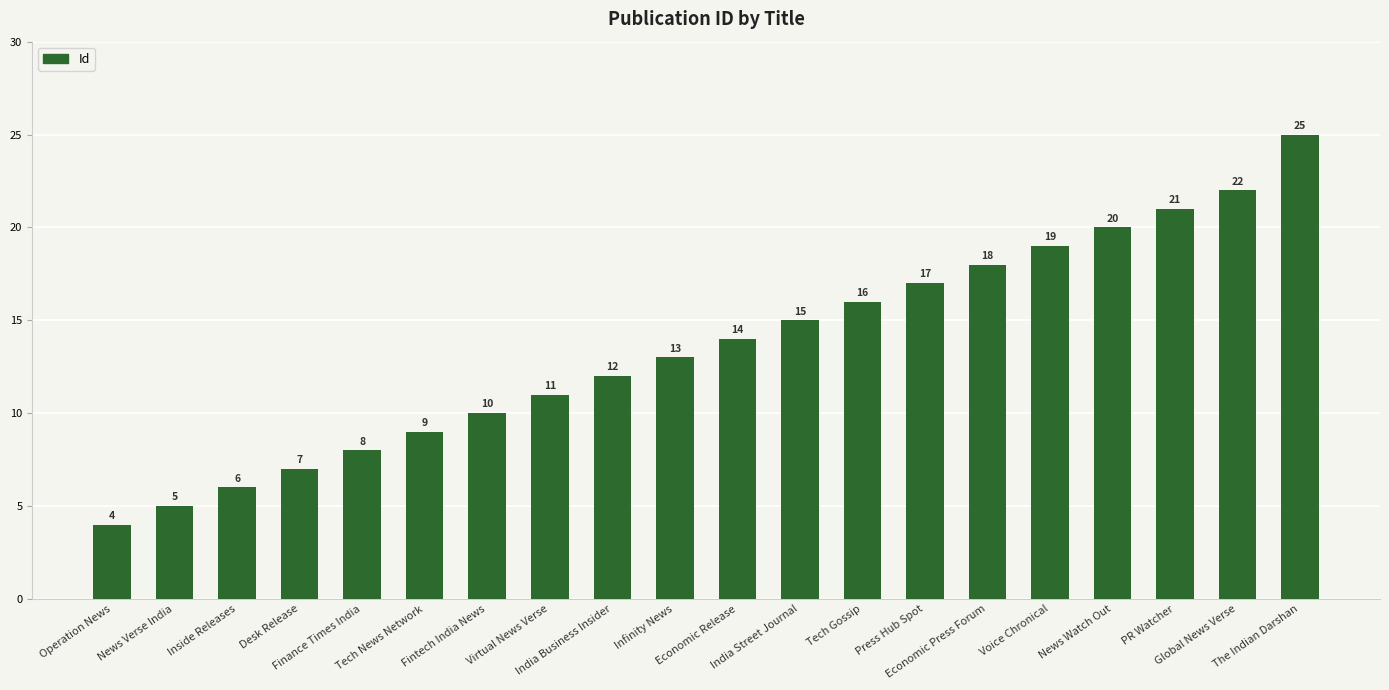

What is the sum of all values?

272